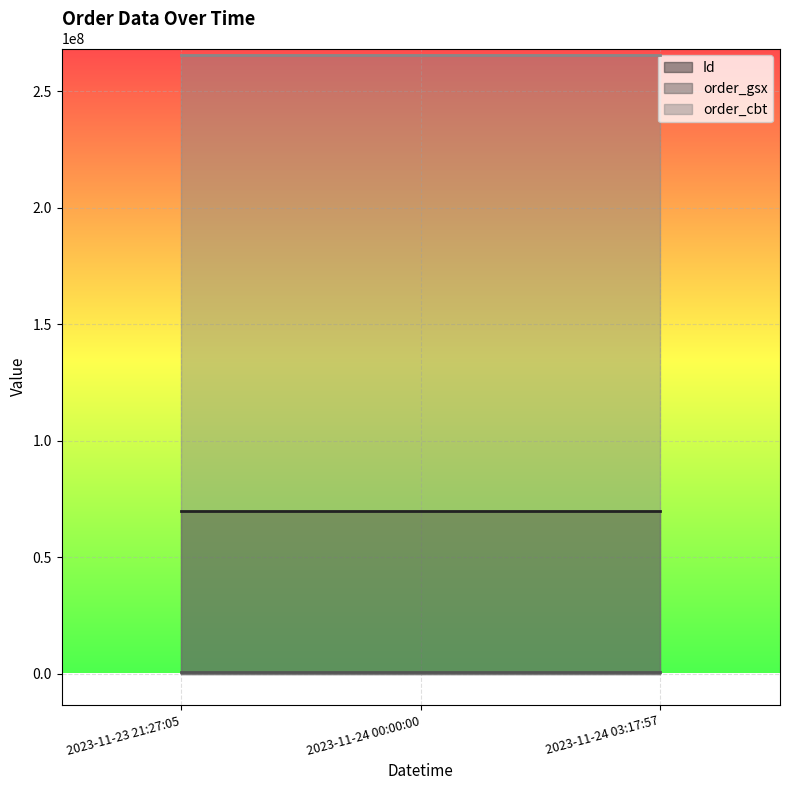

Is it true that order_gsx equals 563616 at 2023-11-24 03:17:57?

True